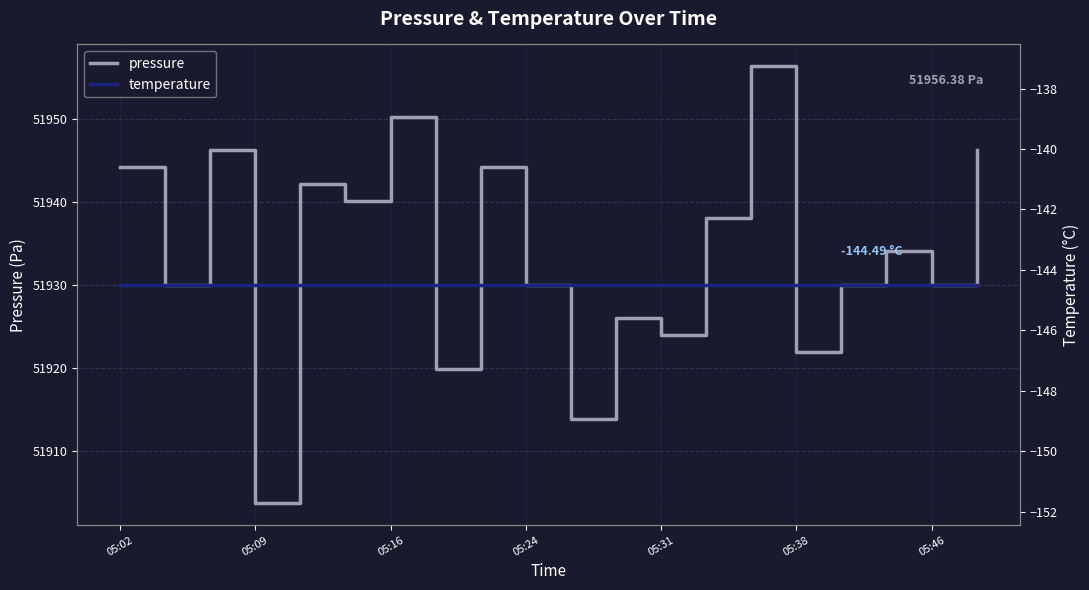

True or false: temperature has a value of -251.6 at 05:16.

False